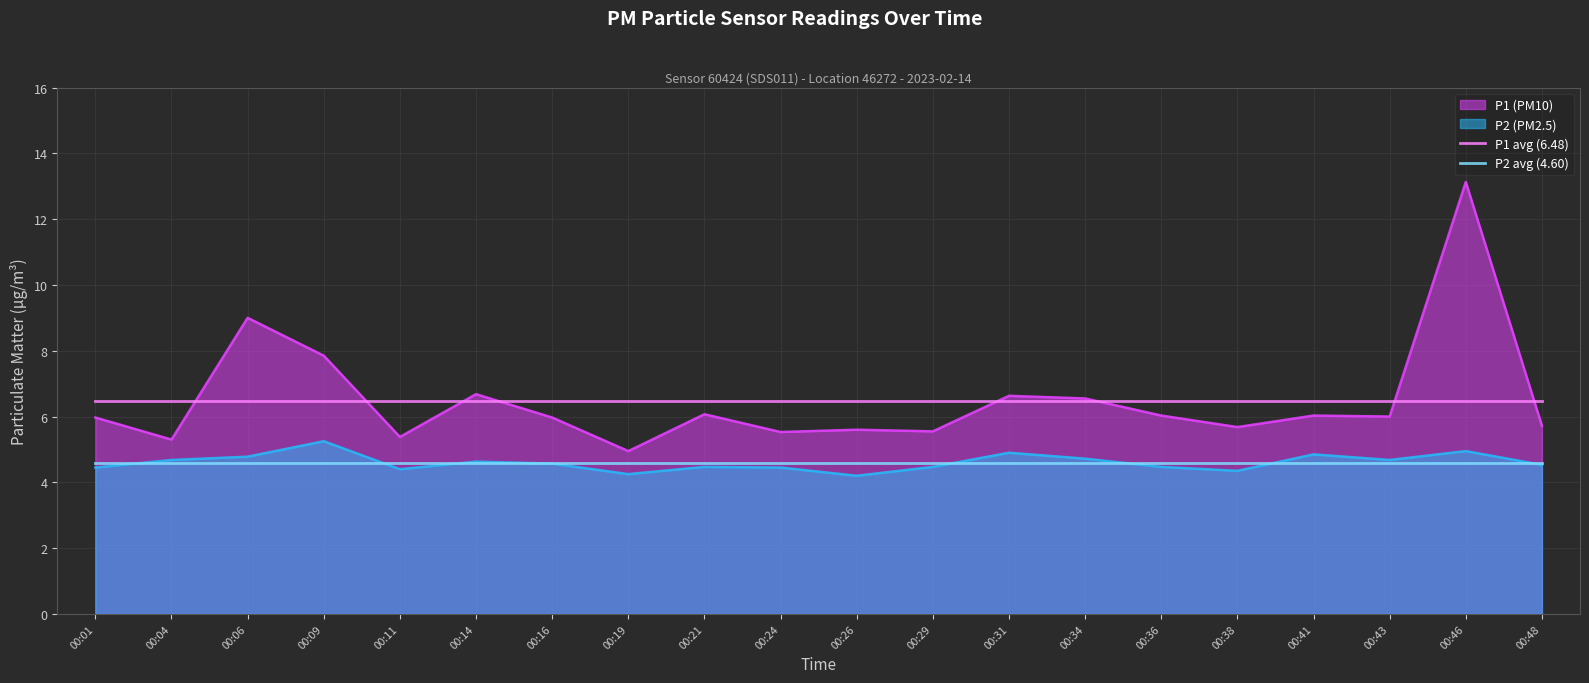

What is the maximum value shown in the chart?

13.1